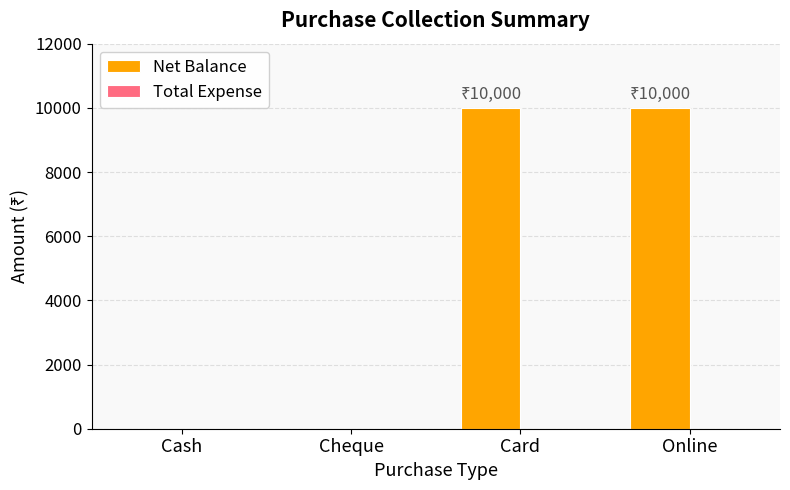

Which has a higher value, Cash or Card?

Card